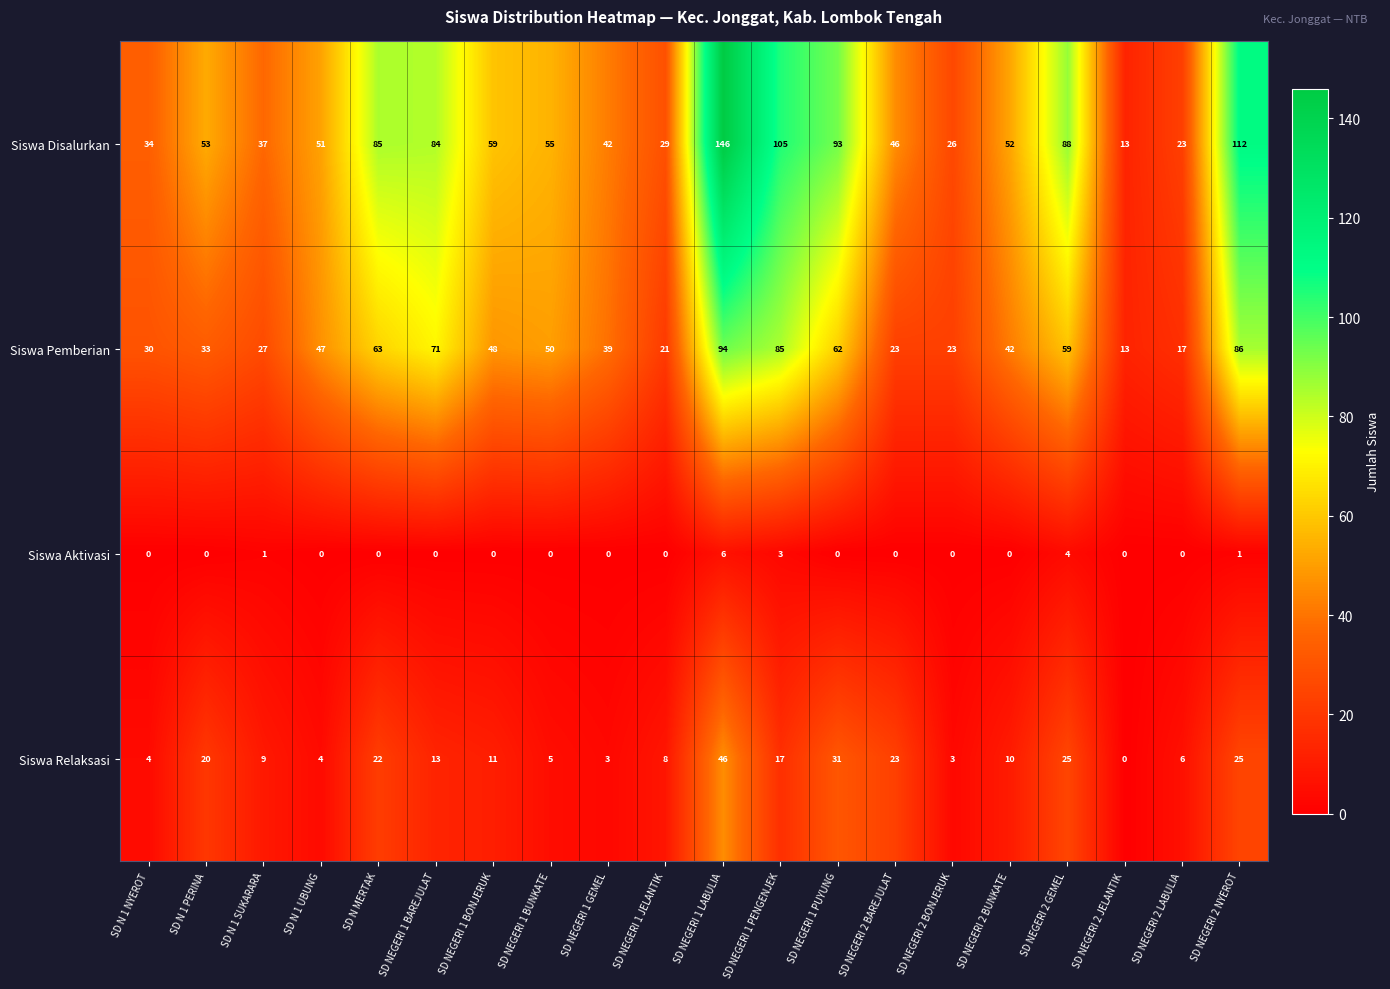

What is the difference between the Siswa Relaksasi values at SD NEGERI 1 BUNKATE and SD N MERTAK?

17